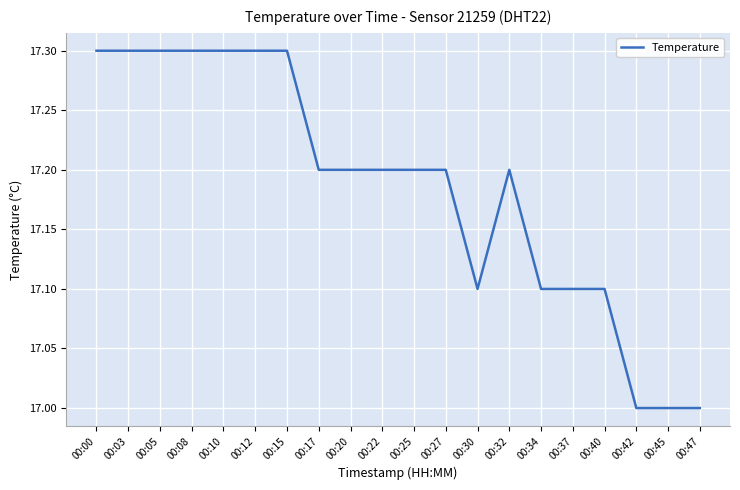

Reading right to left, list all the values displayed in this chart.

17.0	17.0	17.0	17.1	17.1	17.1	17.2	17.1	17.2	17.2	17.2	17.2	17.2	17.3	17.3	17.3	17.3	17.3	17.3	17.3